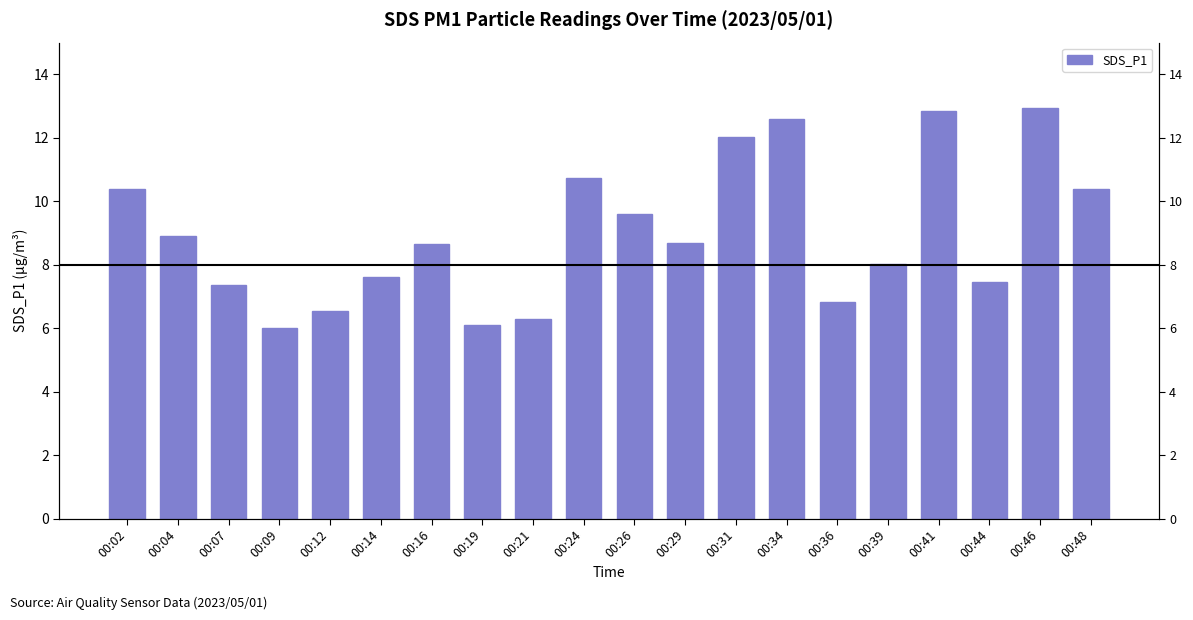

What is the maximum value shown in the chart?

12.9